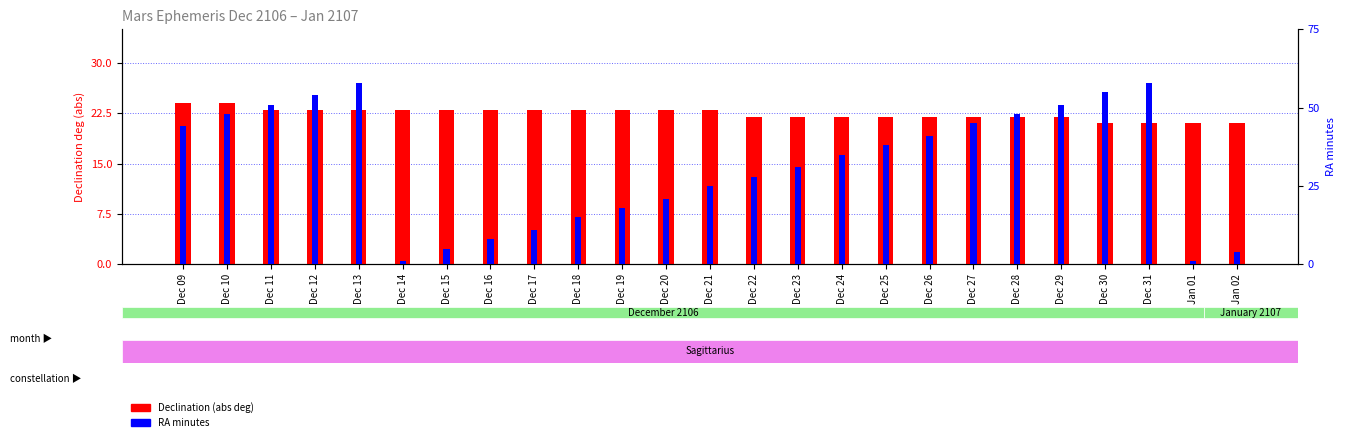

Between Dec 30 and Jan 01, which series saw the biggest shift?

RA min